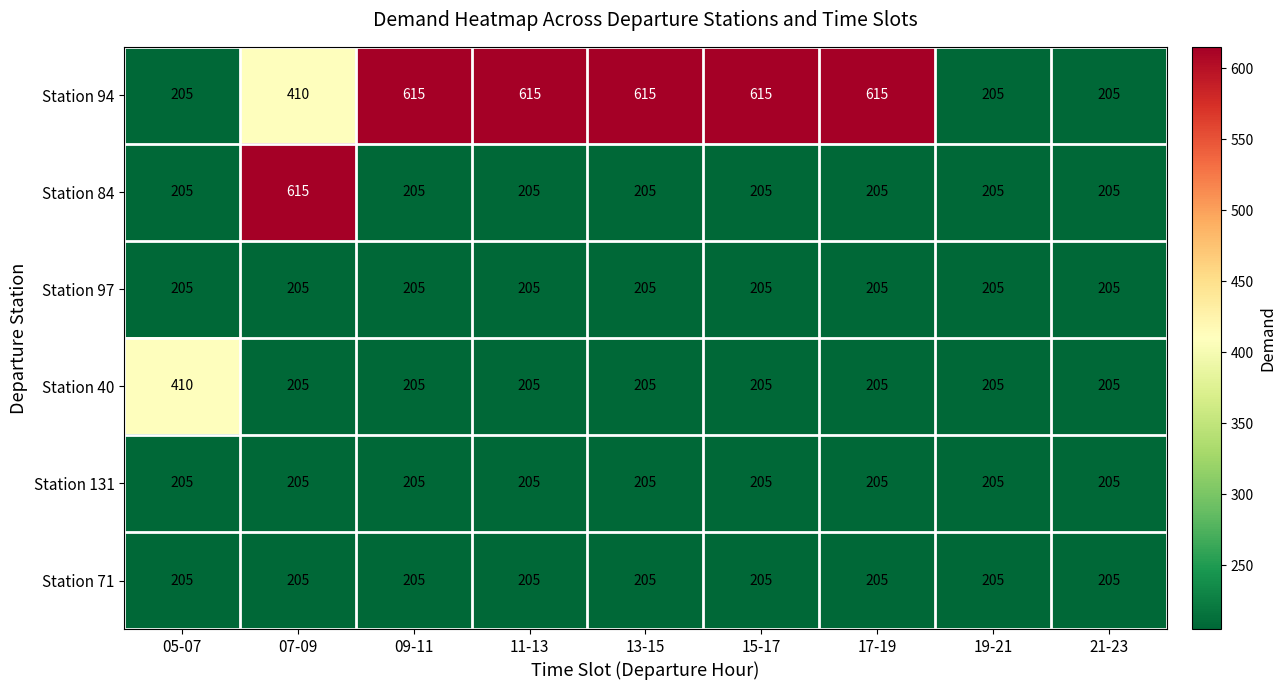

What is the difference between the highest and lowest values at 17-19?

410